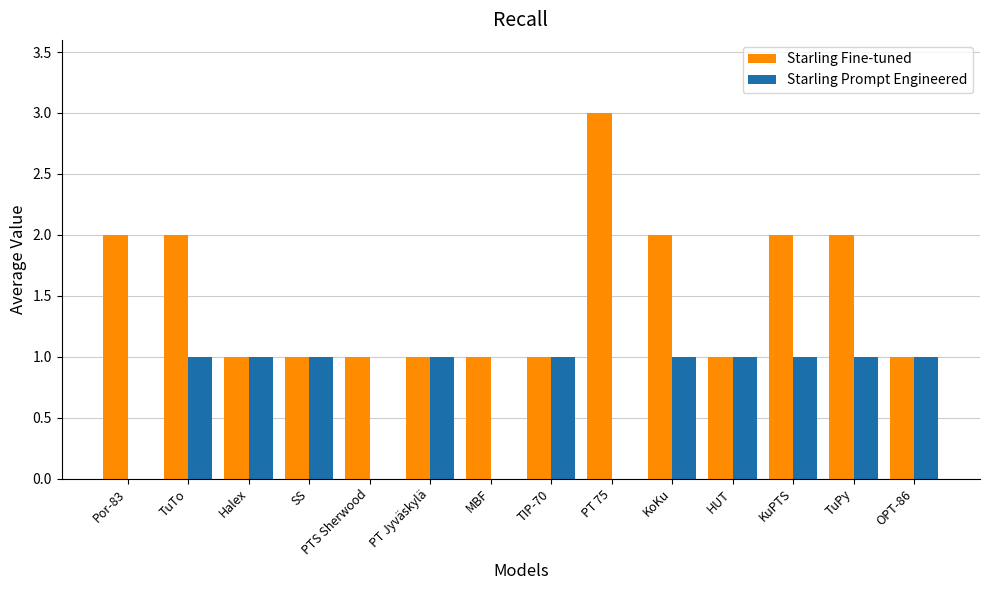

Is the value of Starling Prompt Engineered at MBF greater than the value of Starling Fine-tuned at KuPTS?

No